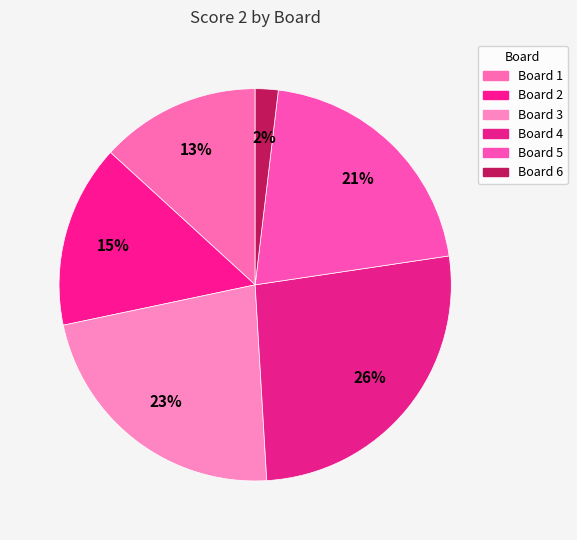

To the nearest percent, what is the average slice percentage?

17%